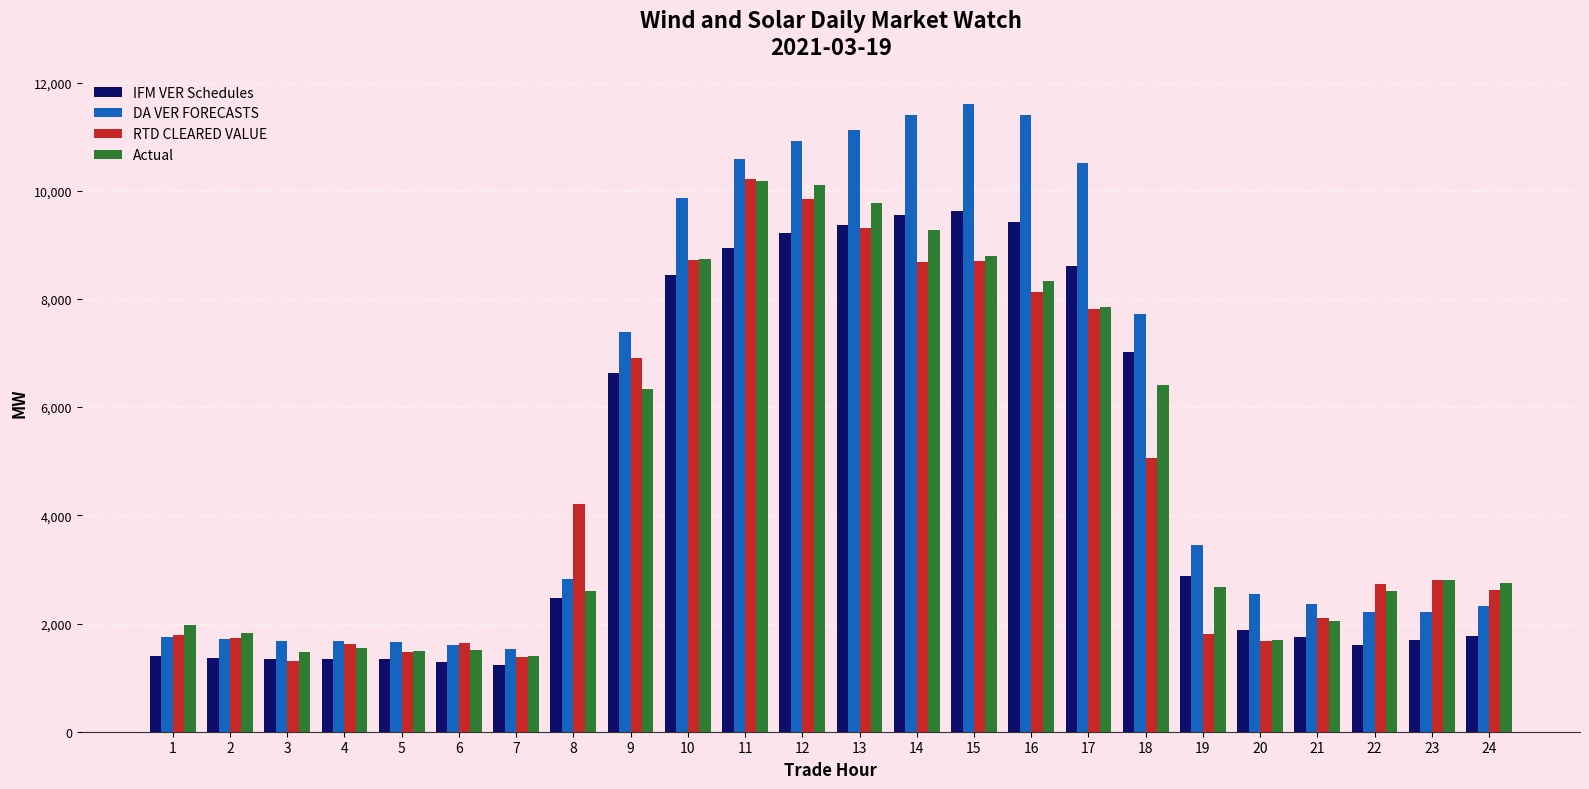

What is the total value across all series at 5?

5970.0